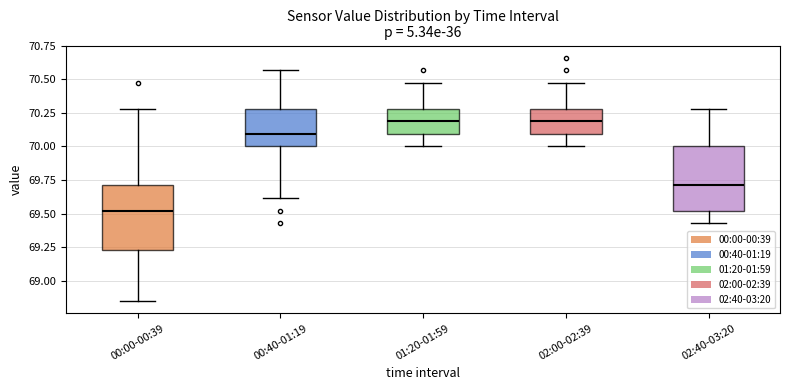

Reading left to right, read every box against the y-axis: the position of its median line, the range the box covers, and the ends of its whiskers. The values are not printed on the chart, so give them approximately, as read against the axis.

00:00-00:39: median 69.50, box 69.25 to 69.70, whiskers 68.85 to 70.30
00:40-01:19: median 70.10, box 70.00 to 70.30, whiskers 69.60 to 70.55
01:20-01:59: median 70.20, box 70.10 to 70.30, whiskers 70.00 to 70.45
02:00-02:39: median 70.20, box 70.10 to 70.30, whiskers 70.00 to 70.45
02:40-03:20: median 69.70, box 69.50 to 70.00, whiskers 69.45 to 70.30